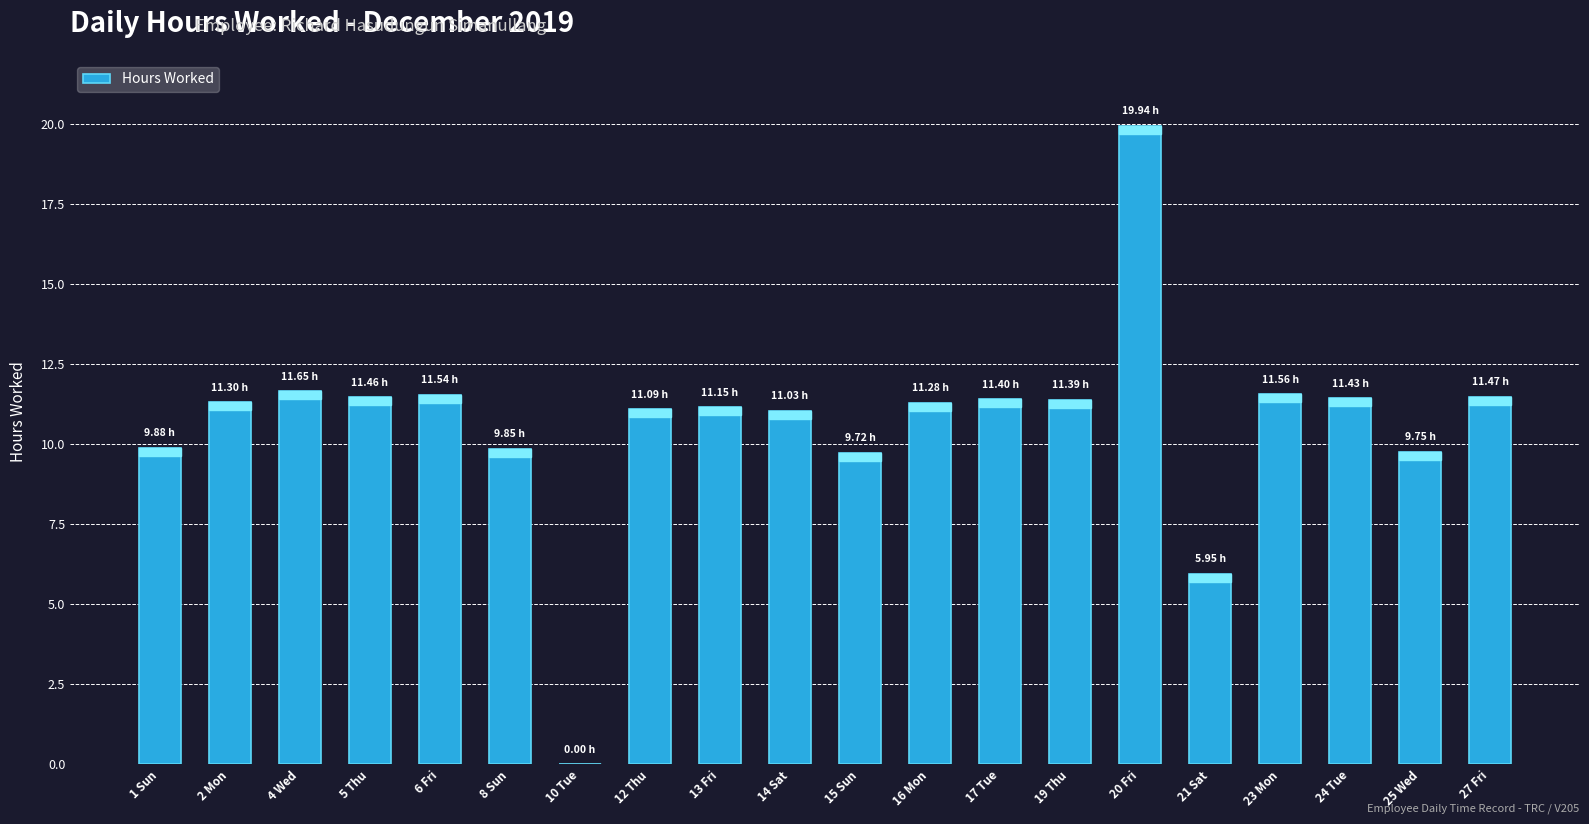

Are the bars horizontal?

No